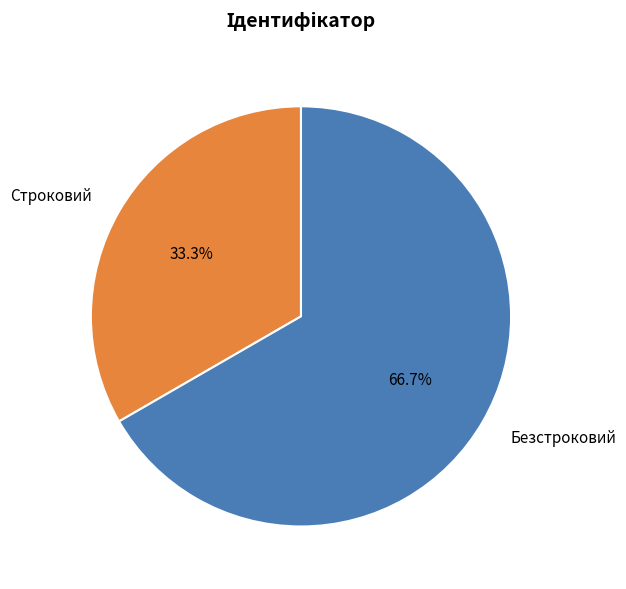

Between Безстроковий and Строковий, which is larger?

Безстроковий